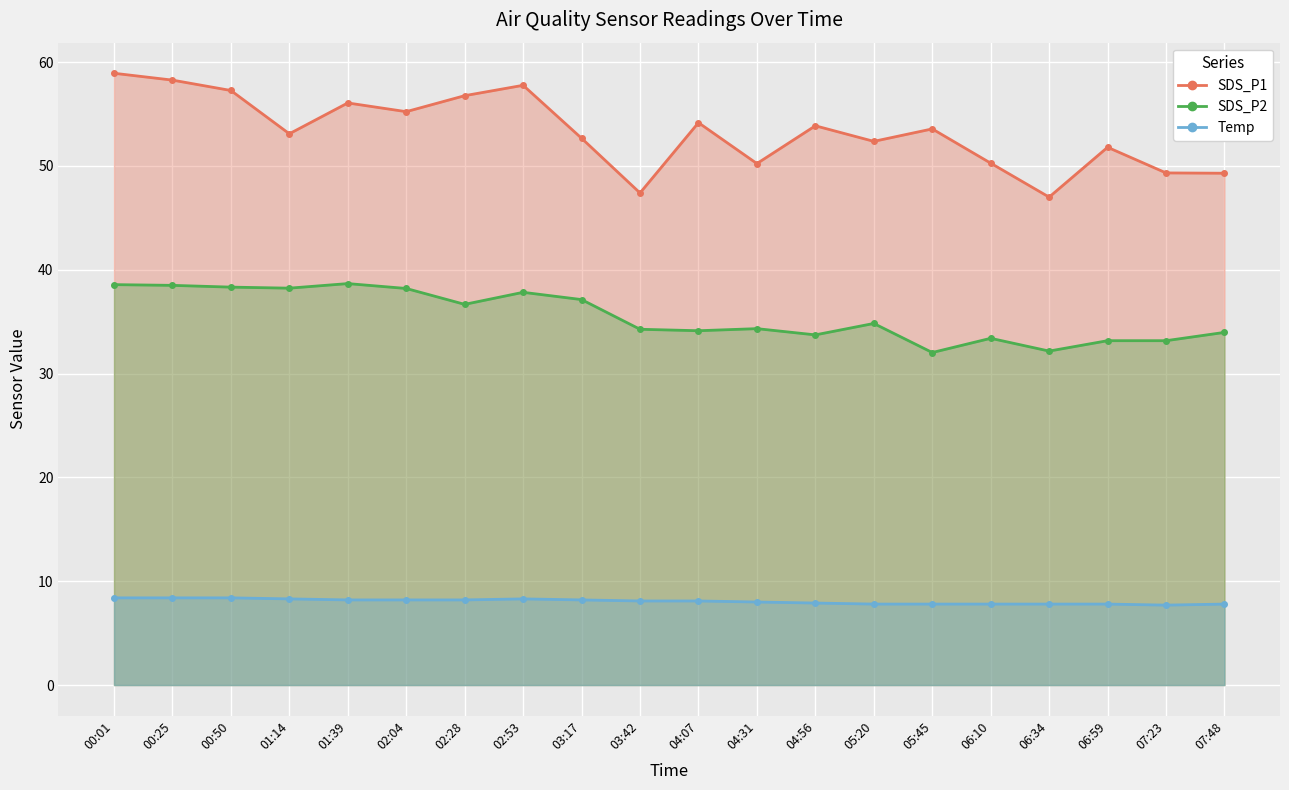

Between 00:25 and 05:45, which series saw the biggest shift?

SDS_P2